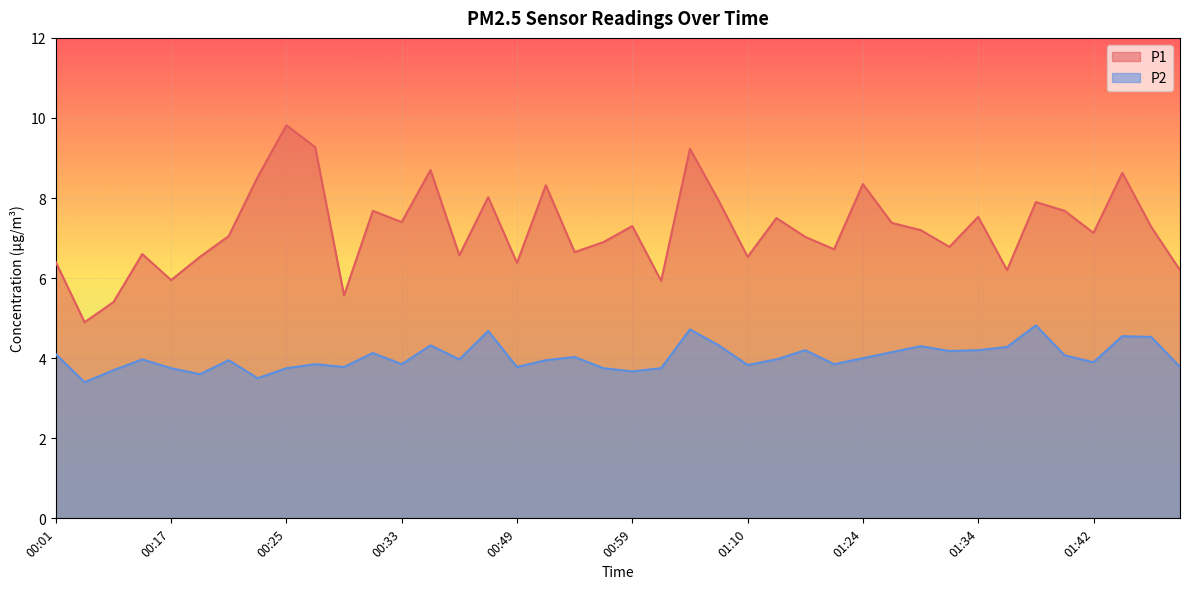

Which series has the widest spread of values?

P1